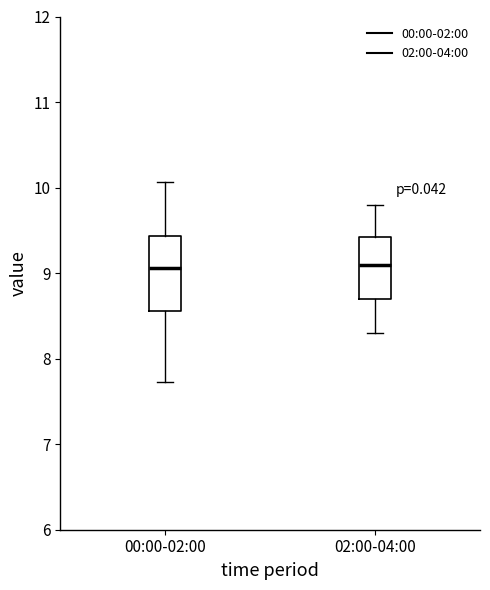

Reading left to right, transcribe this box plot: for each box, give where its median line is, the range the box spans, and where its two whiskers end, as read against the y-axis. The values are not printed on the chart, so give them approximately, as read against the axis.

00:00-02:00: median 9.1, box 8.6 to 9.4, whiskers 7.7 to 10.1
02:00-04:00: median 9.1, box 8.7 to 9.4, whiskers 8.3 to 9.8